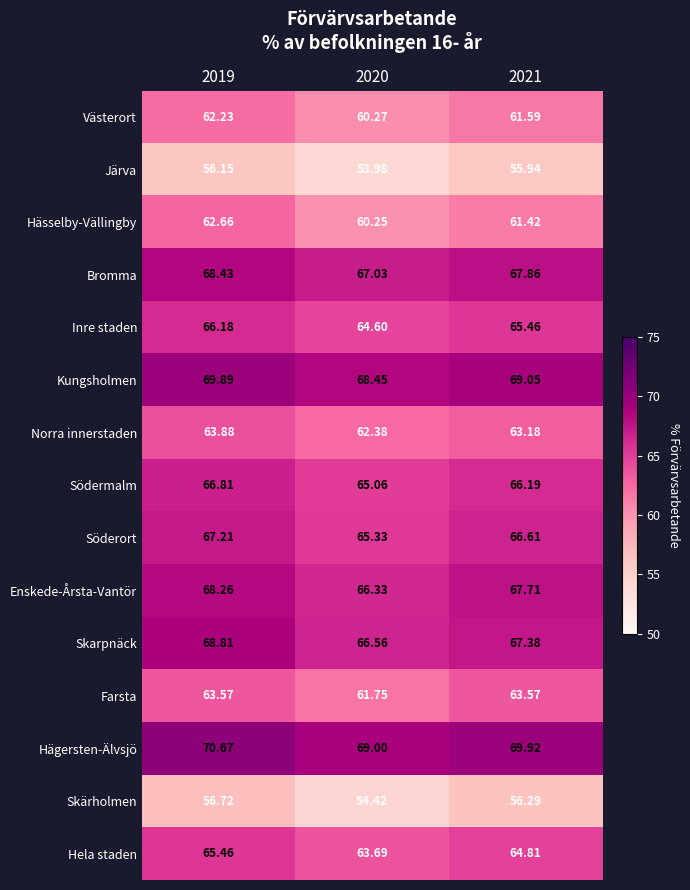

Rank the series at 2019 from lowest to highest value.

Järva, Skärholmen, Västerort, Hässelby-Vällingby, Farsta, Norra innerstaden, Hela staden, Inre staden, Södermalm, Söderort, Enskede-Årsta-Vantör, Bromma, Skarpnäck, Kungsholmen, Hägersten-Älvsjö